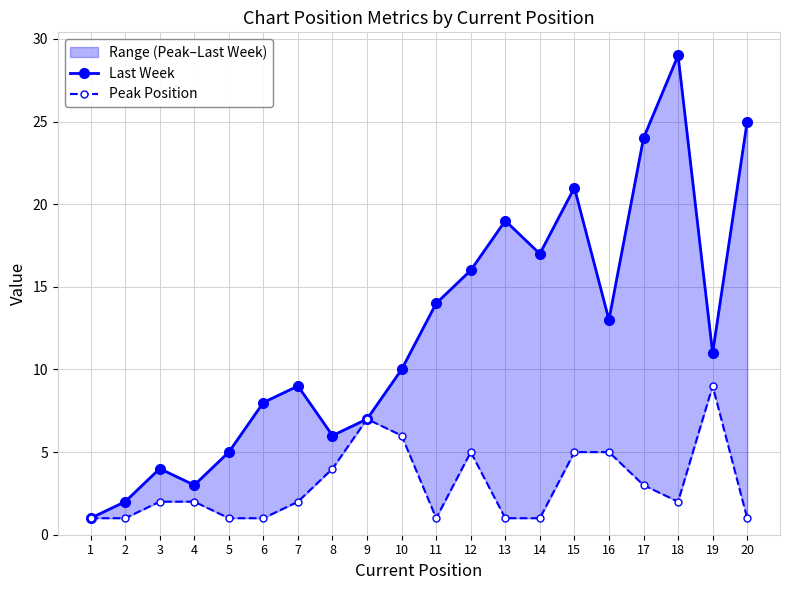

The Last Week series shows 13 at 6. True or false?

False